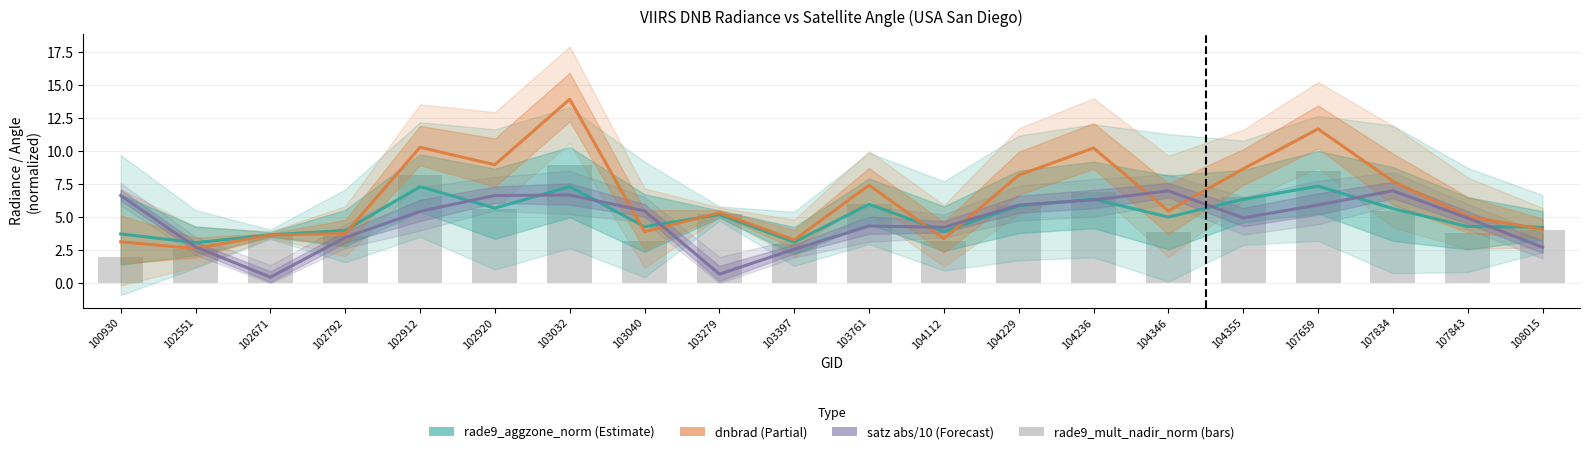

Does the chart contain stacked bars?

No